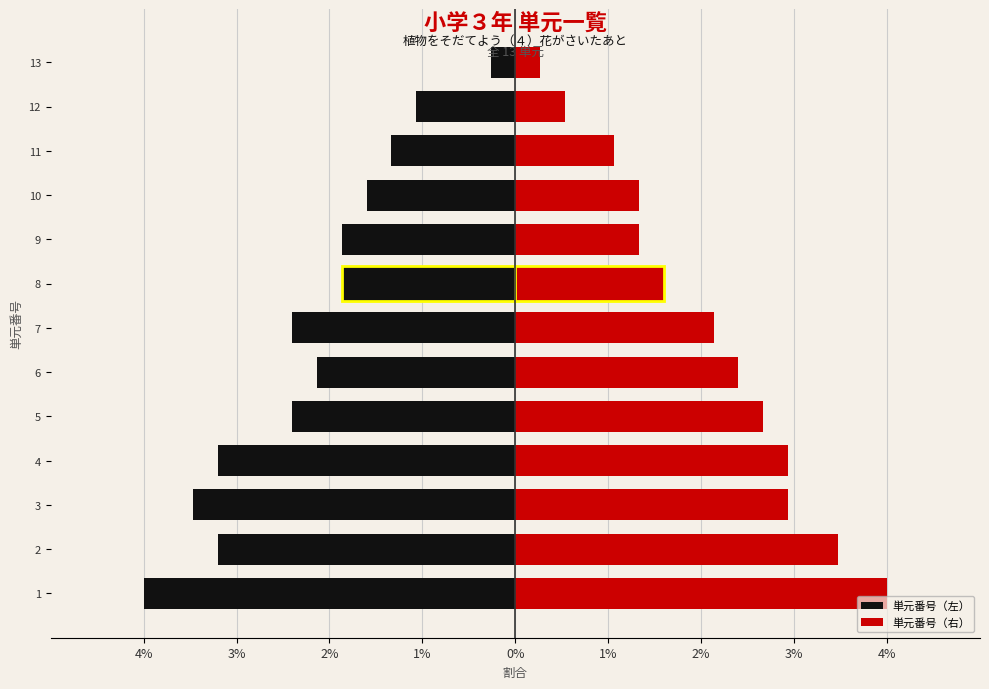

What is the difference between the second highest and second lowest values in the 単元番号（左） series?

2.4